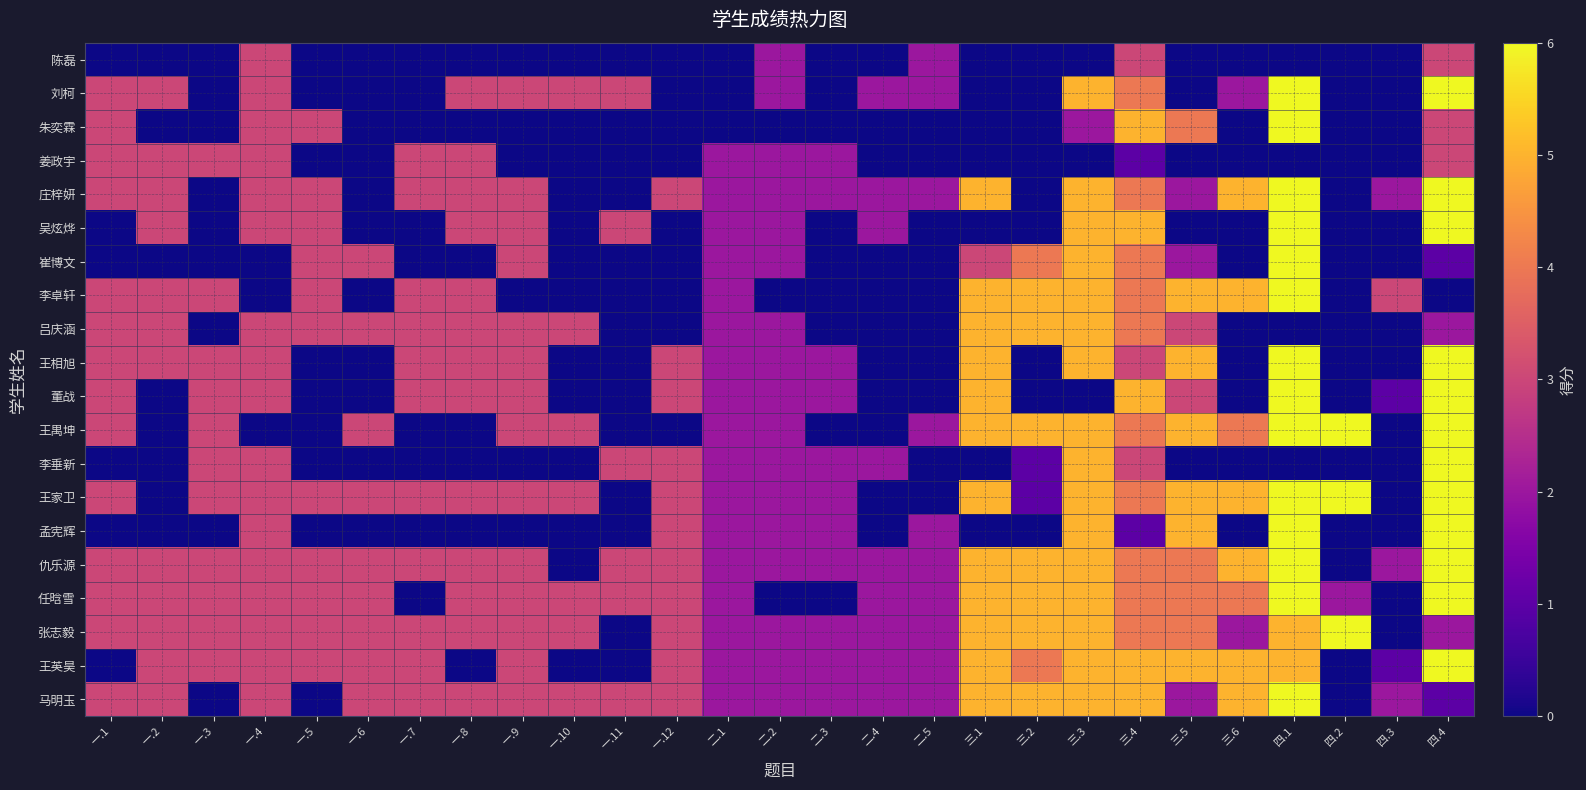

At 一.12, list the series in order from smallest to largest.

陈磊, 刘柯, 朱奕霖, 姜政宇, 吴炫烨, 崔博文, 李卓轩, 吕庆涵, 王禺坤, 庄梓妍, 王相旭, 董战, 李垂新, 王家卫, 孟宪辉, 仇乐源, 任晗雪, 张志毅, 王英昊, 马明玉